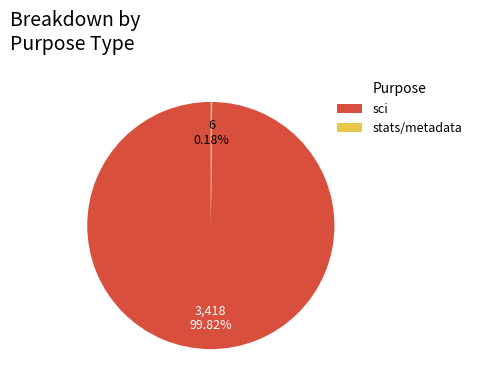

What is the largest slice in the pie chart?

sci